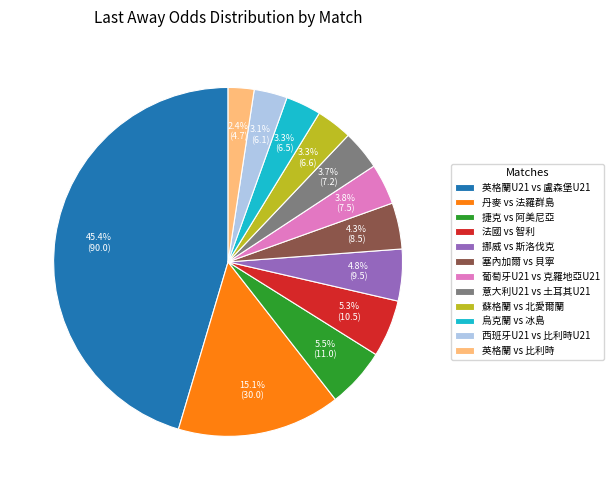

What is the ratio of the value at 葡萄牙U21 vs 克羅地亞U21 to the value at 西班牙U21 vs 比利時U21?

1.2